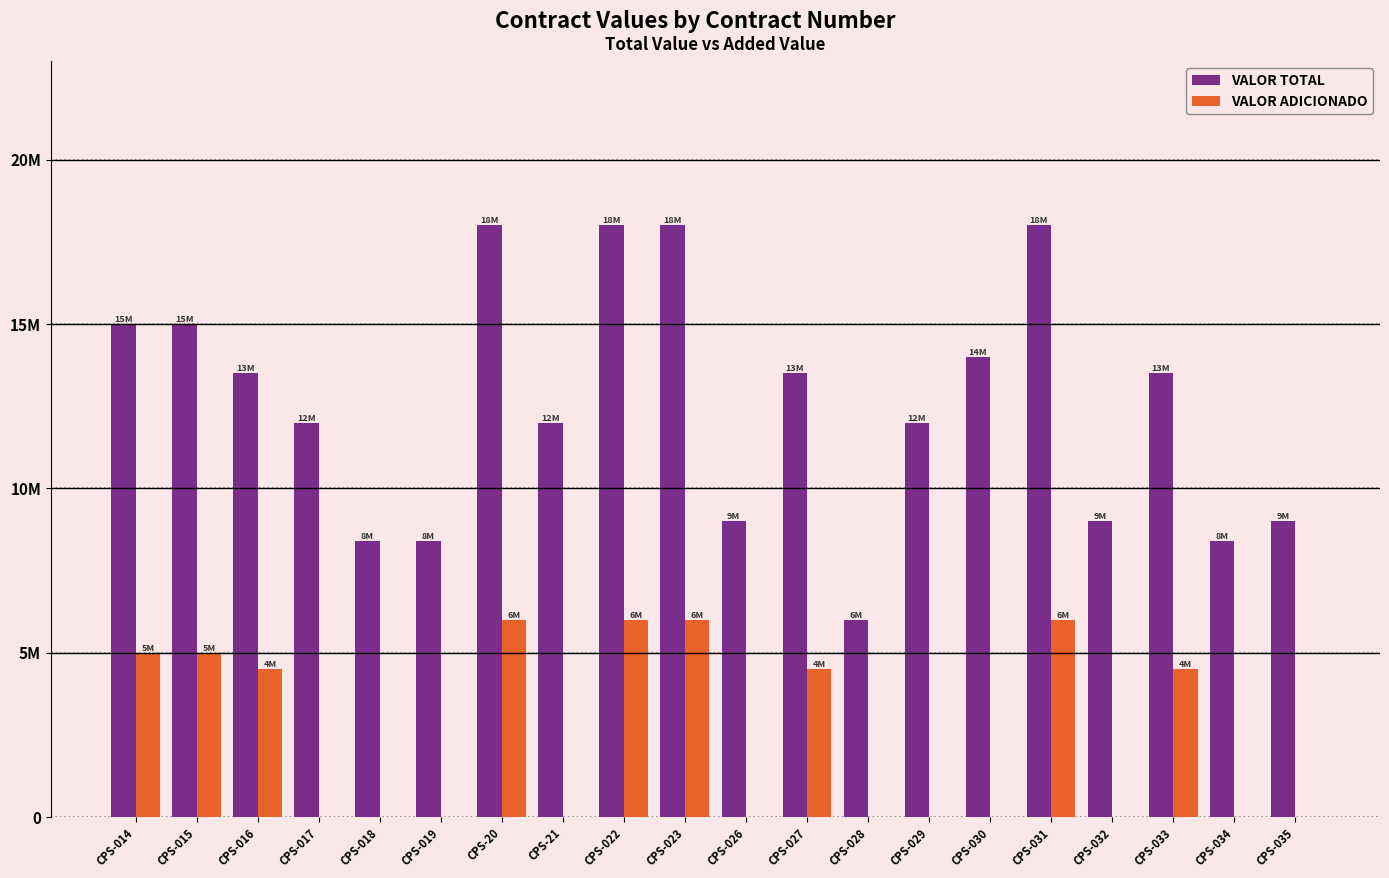

Does the chart contain stacked bars?

No